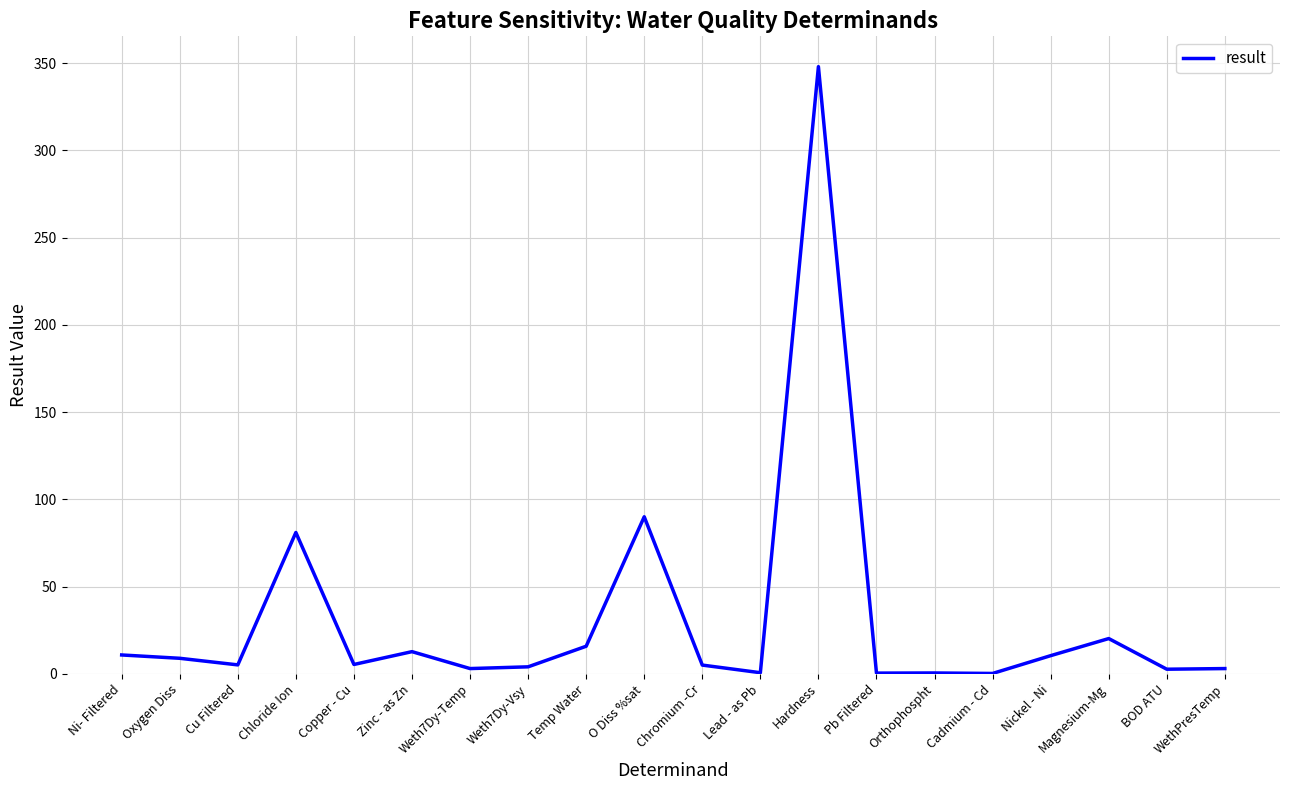

How many categories are shown in the chart?

20